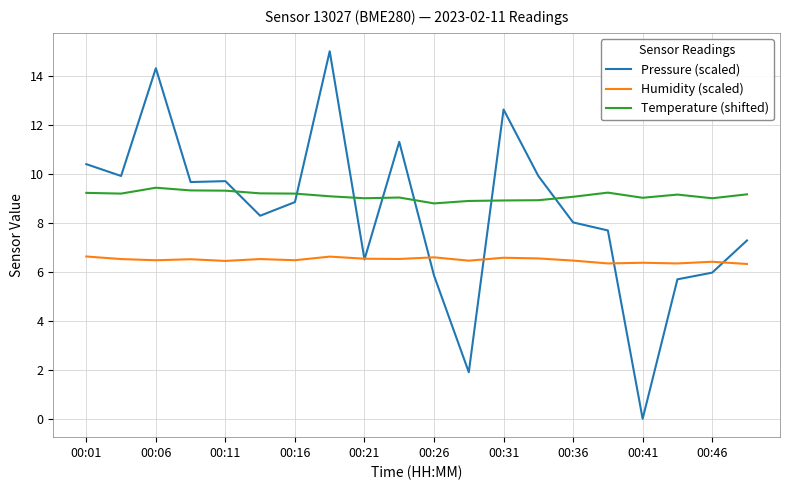

After their last crossing, which series has the higher values: Pressure (scaled) or Temperature (shifted)?

Temperature (shifted)